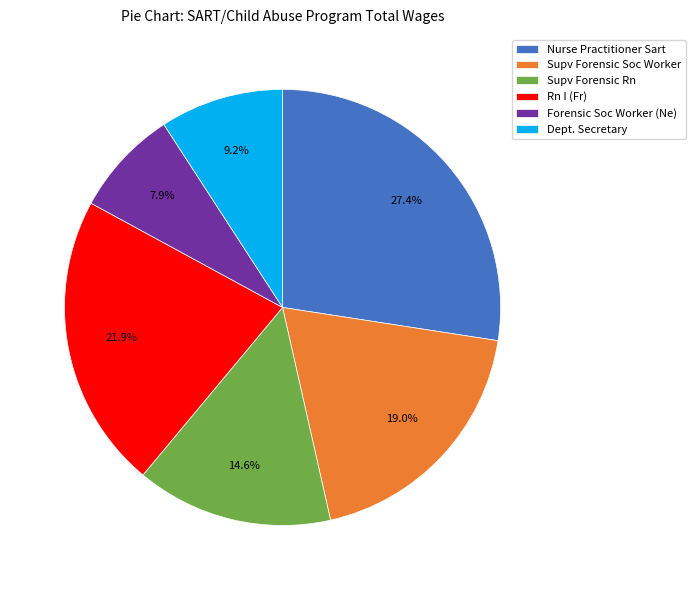

Which category has the smallest portion of the pie?

Forensic Soc Worker (Ne)